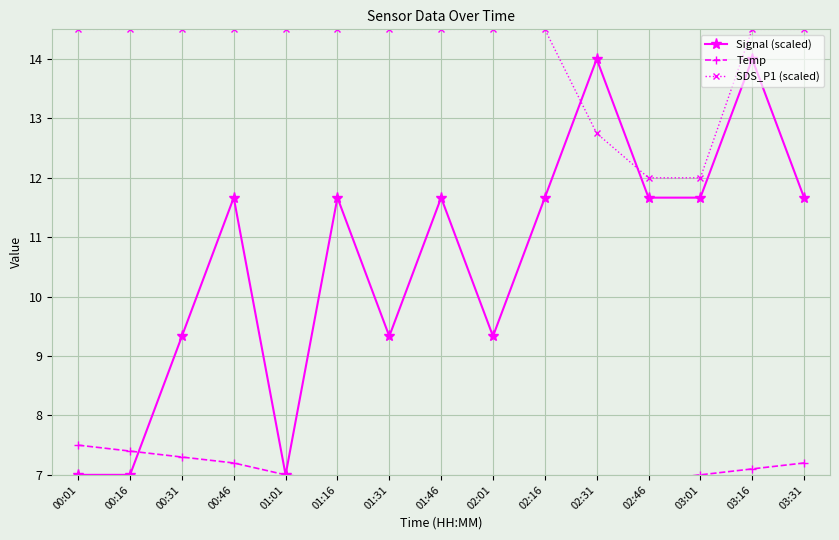

What is the difference between the maximum and minimum values in the Signal (scaled) series?

7.0